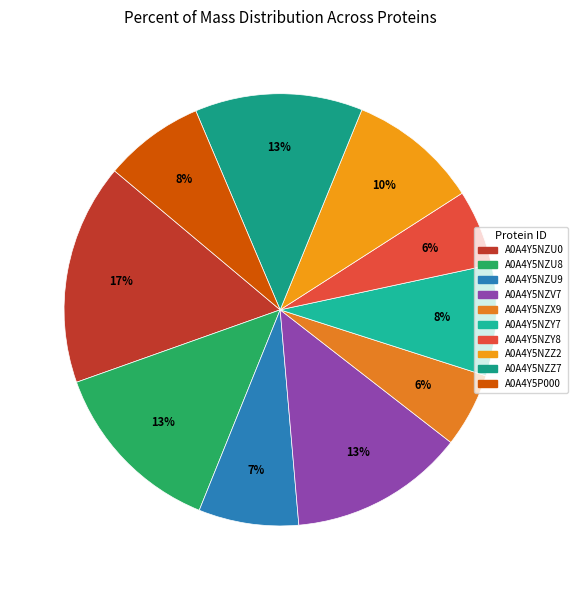

How many segments does this pie chart have?

10